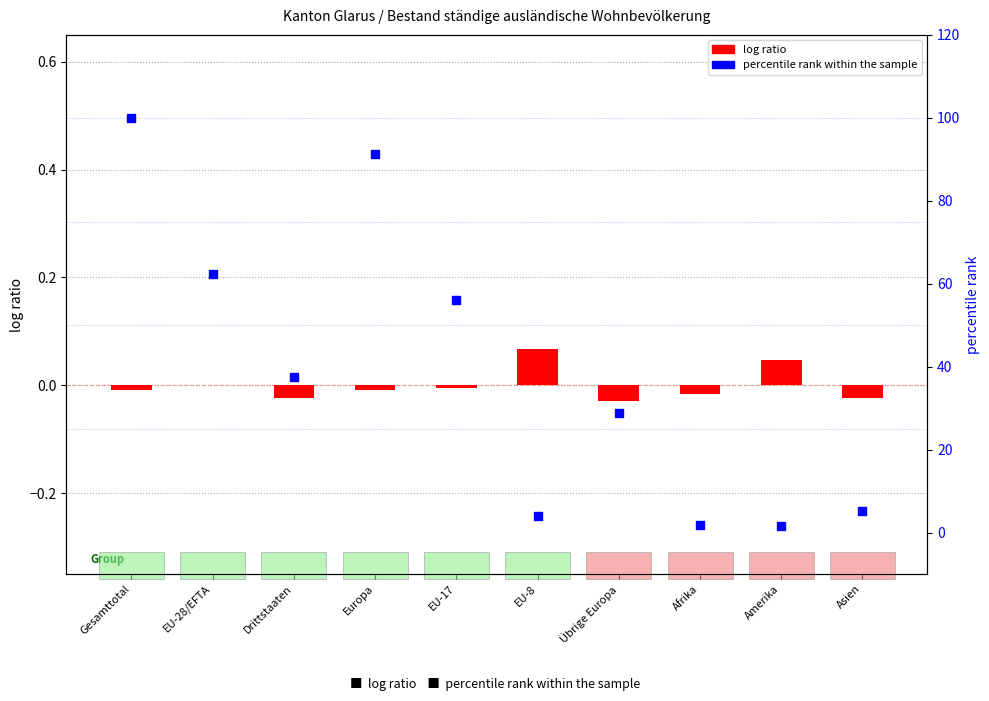

At which category is the sum across all series the highest?

Gesamttotal